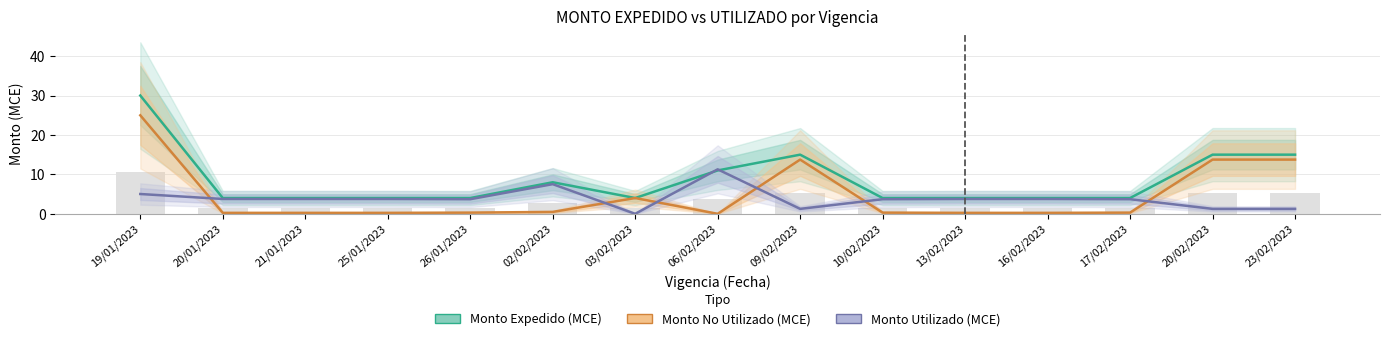

At how many categories does at least one series exceed 8?

5